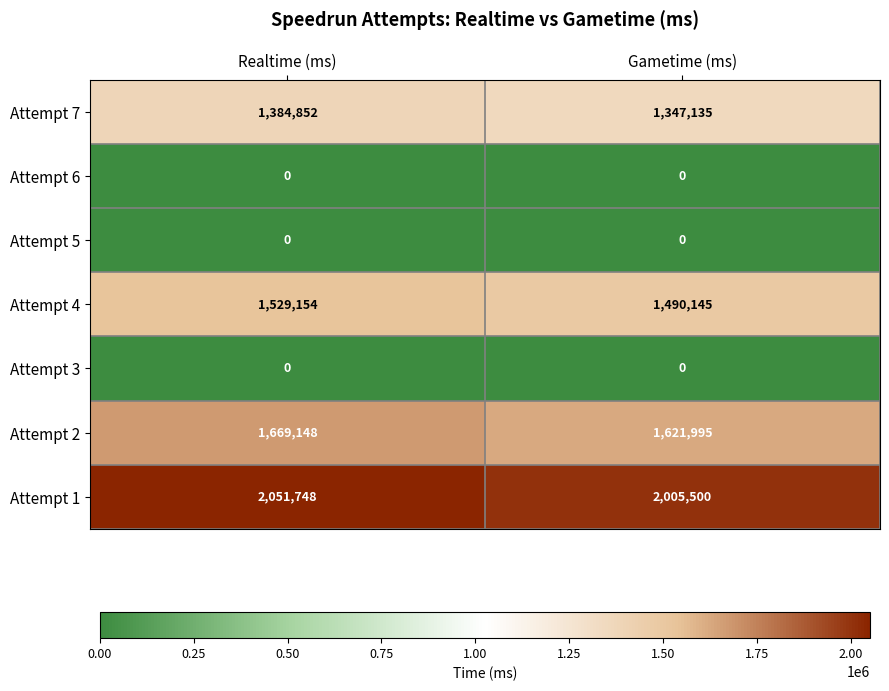

What is the maximum value shown in the chart?

2051748